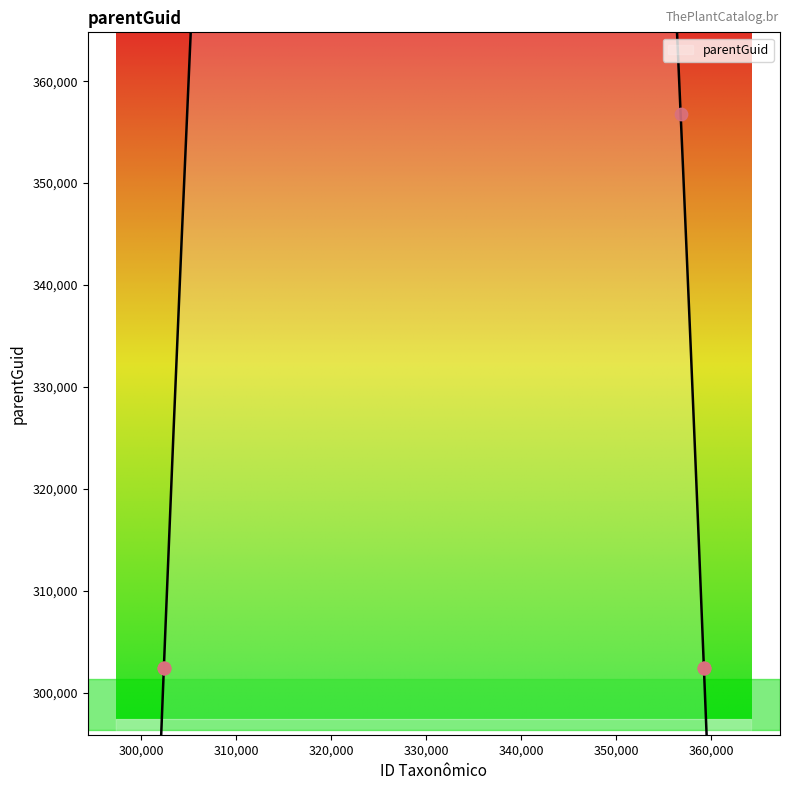

What is the change in value from 356794 to 359245?

-54394